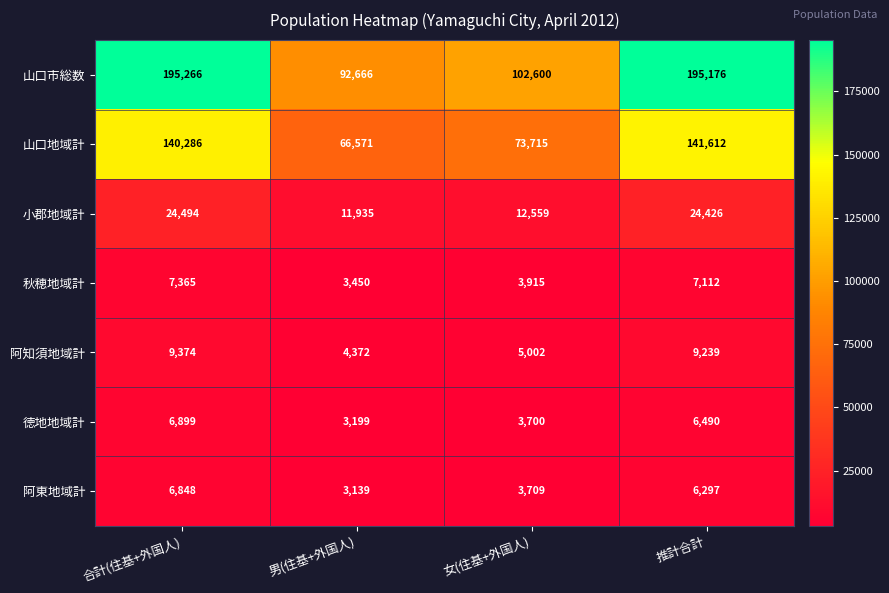

At which category is the sum across all series the highest?

合計(住基+外国人)